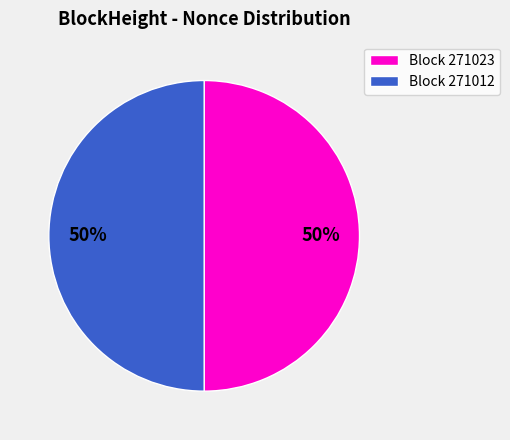

The Block 271023 slice represents 50% of the pie. True or false?

True